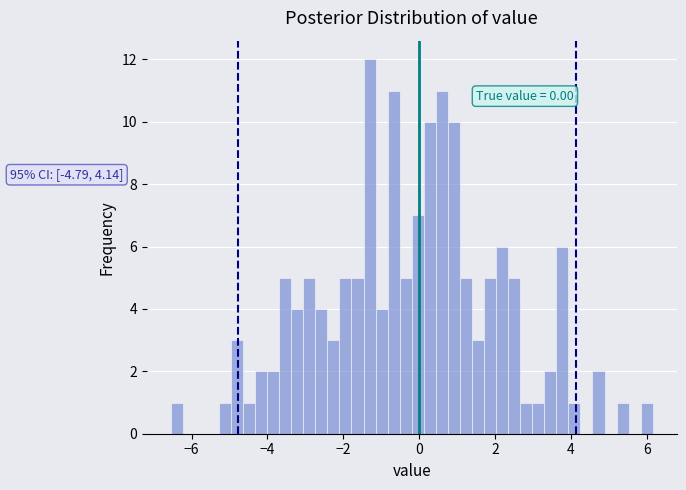

Around what value on the x-axis is the tallest bar? Give the approximate position of its centre, as read against the axis.

-1.4